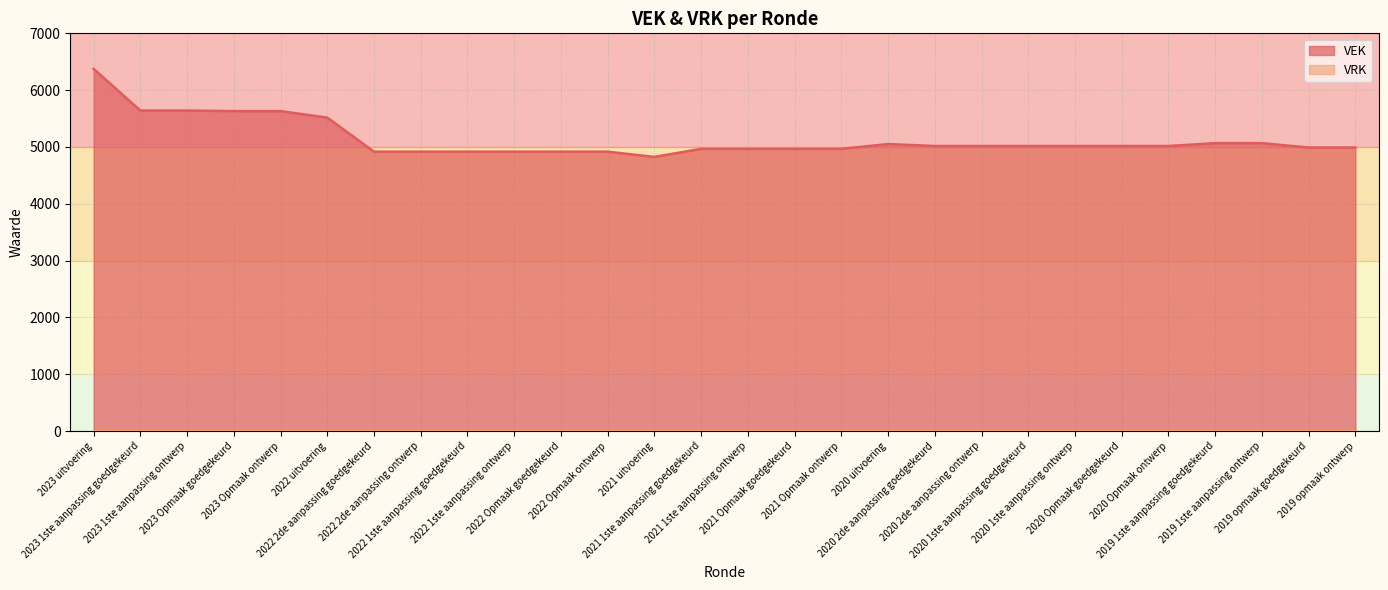

At which label is the value closest to 5599?

2023 Opmaak goedgekeurd